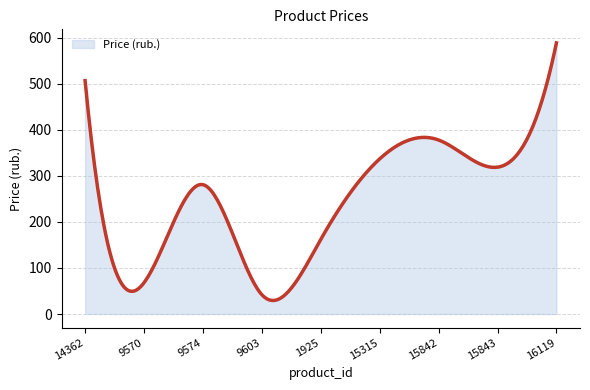

What is the minimum value shown in the chart?

29.4